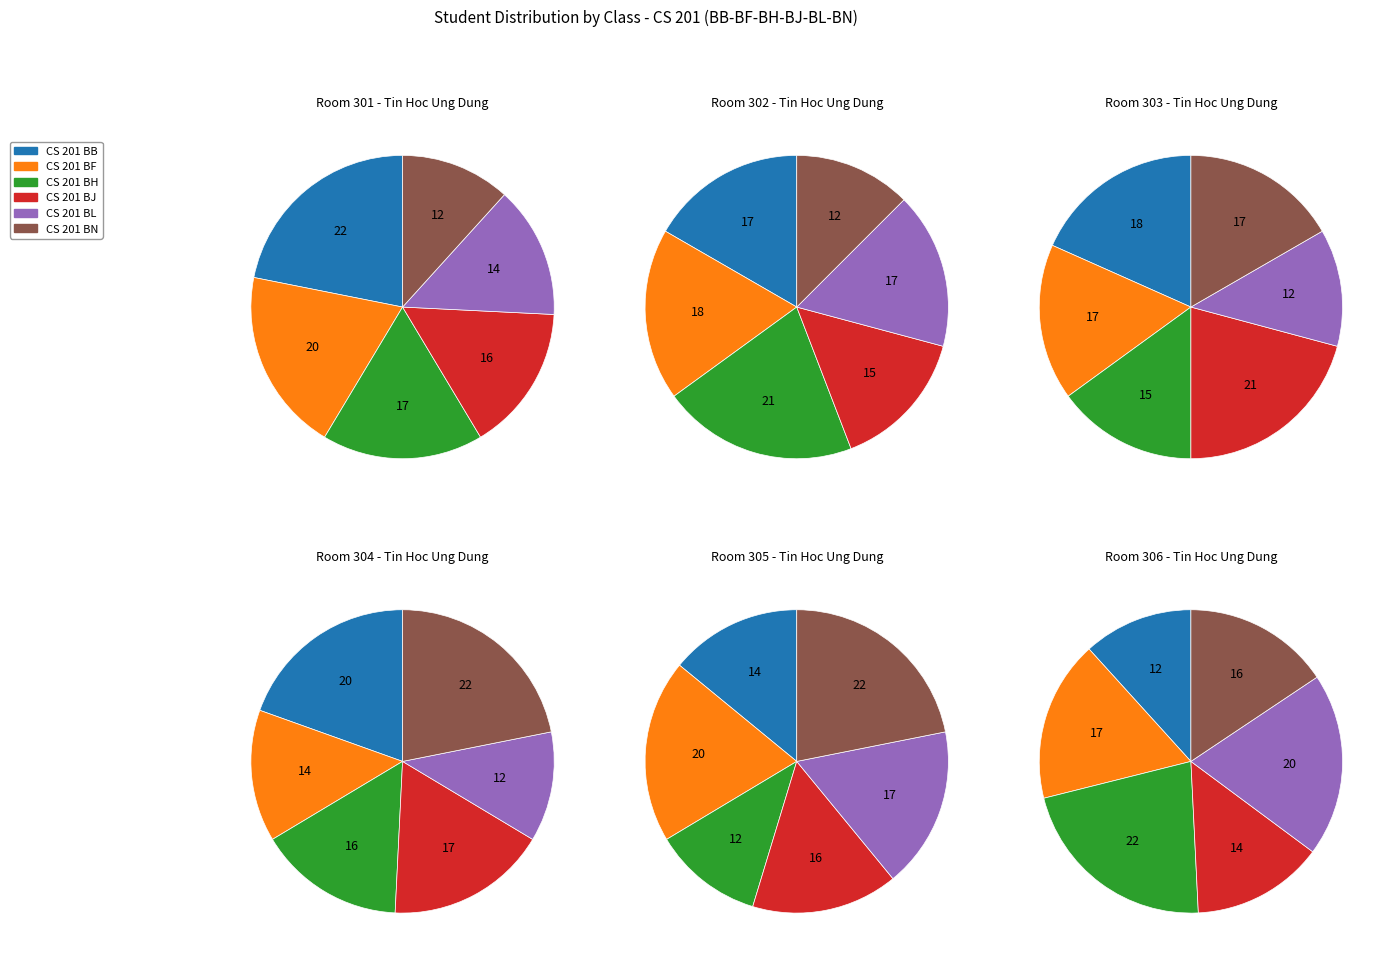

Which category has the biggest portion of the pie?

CS 201 BB